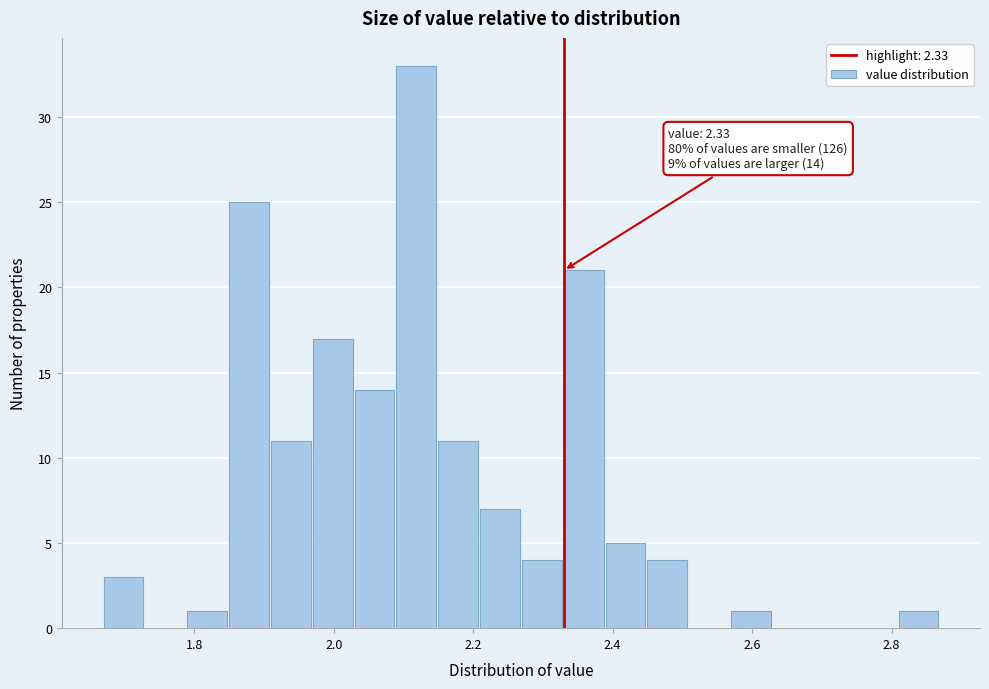

Around what value on the x-axis is the tallest bar? Give the approximate position of its centre, as read against the axis.

2.12